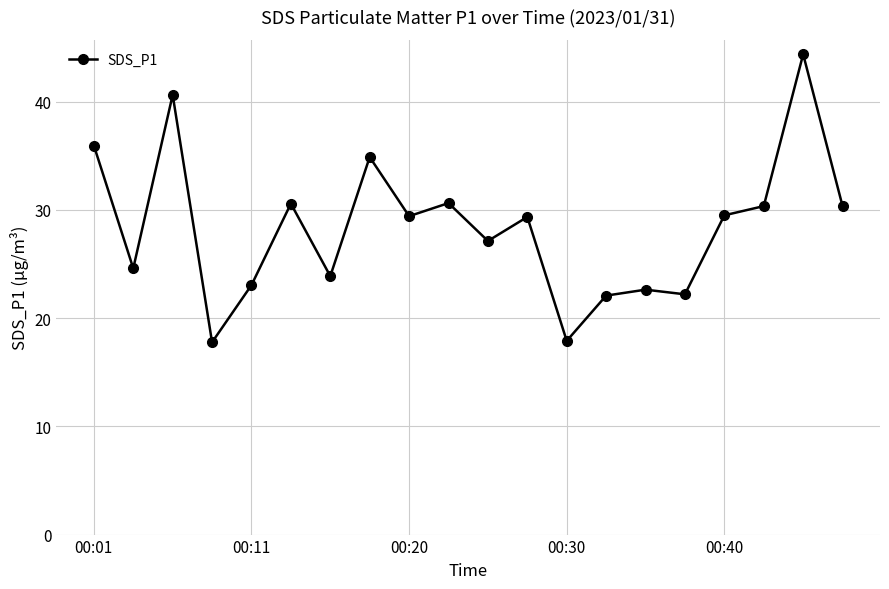

How many lines are shown in the chart?

1